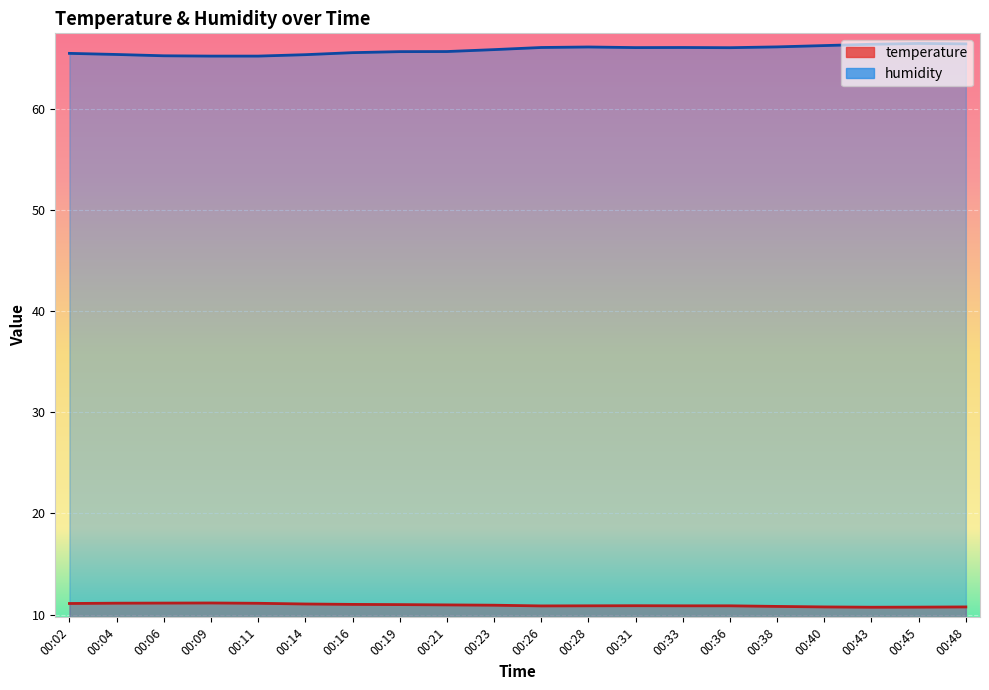

True or false: temperature and humidity intersect in this chart.

False